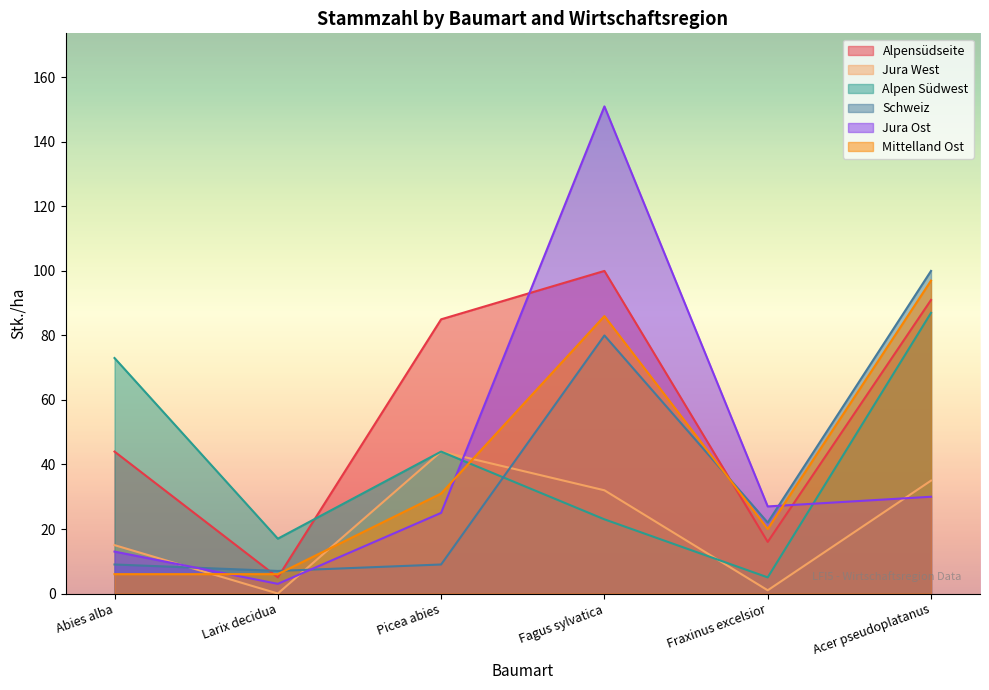

True or false: Mittelland Ost and Alpen Südwest intersect in this chart.

True